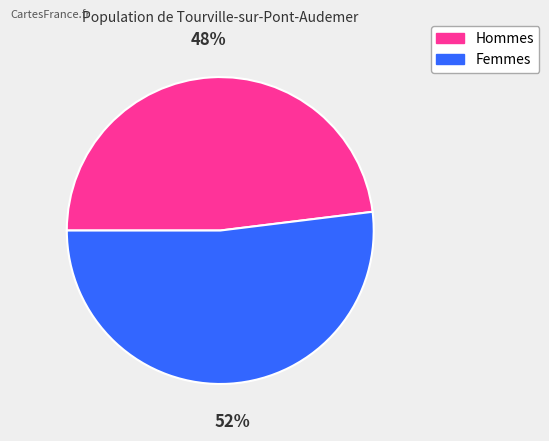

Which category has the biggest portion of the pie?

Femmes